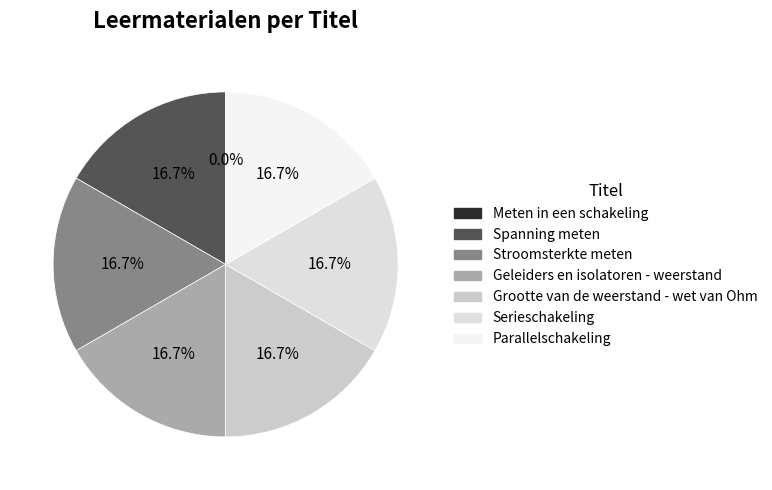

How many segments does this pie chart have?

7